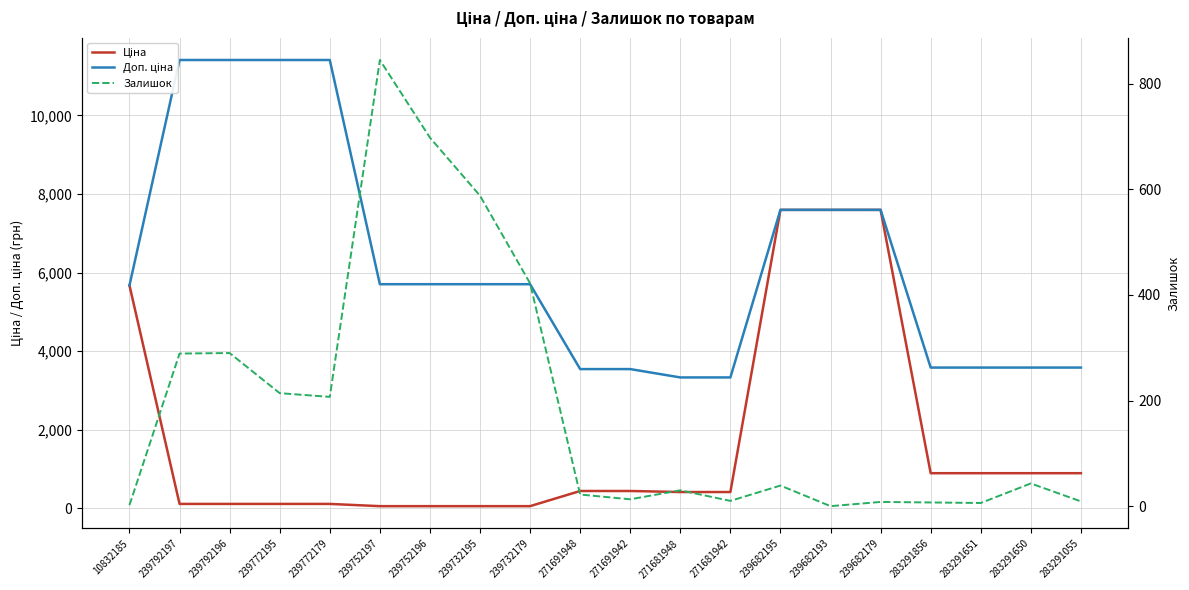

Which series changed the most between 239772179 and 283291651?

Доп. ціна